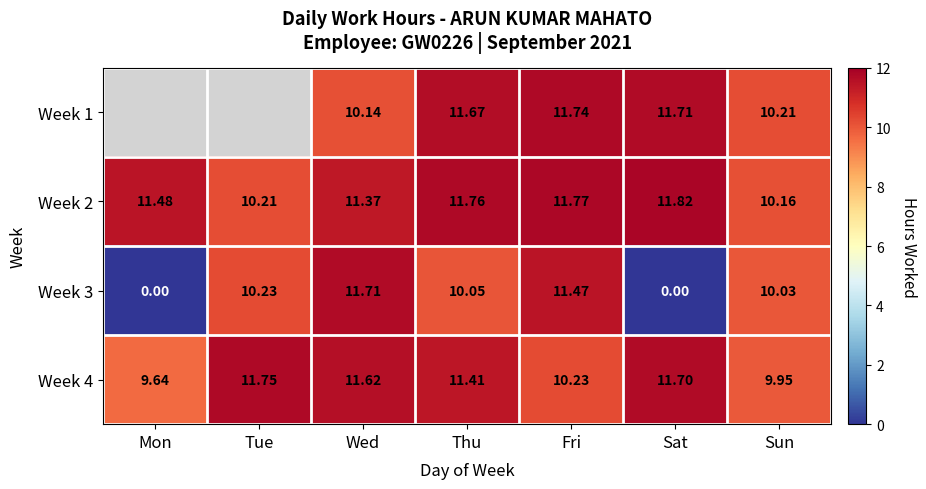

Which has a higher value, Wed or Fri?

Fri